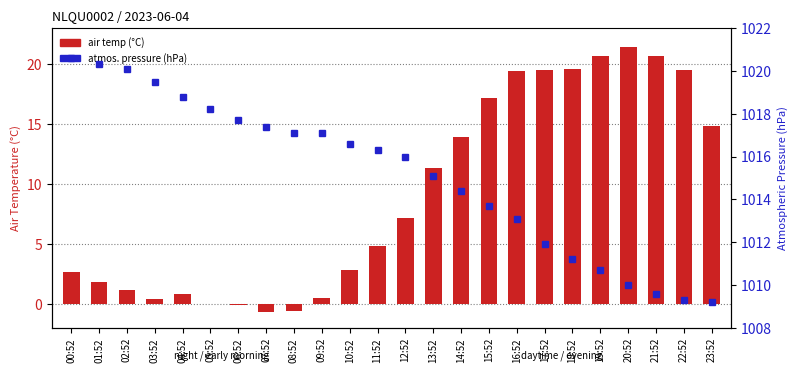

What is the difference between the maximum and minimum values in the atmos. pressure (hPa) series?

11.4